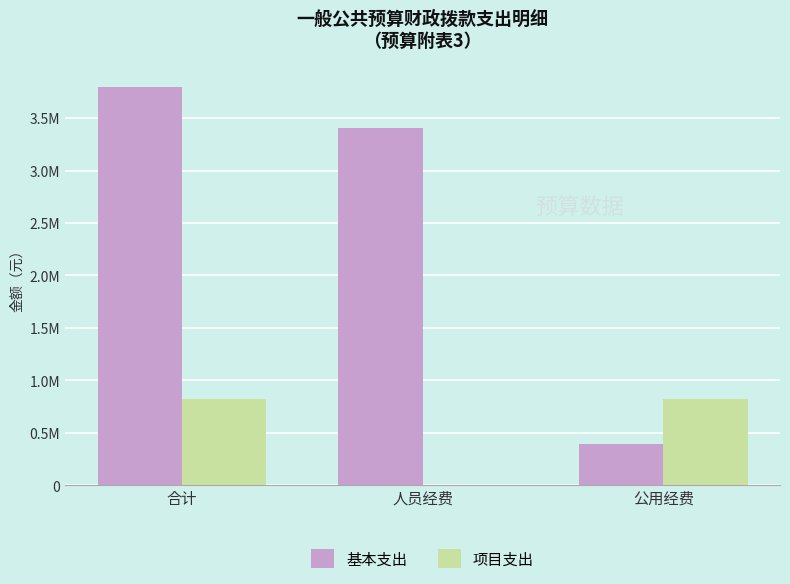

Reading left to right, list all the values displayed in this chart.

基本支出: 3796607.3	3406915.0	389692.3
项目支出: 822101.8	0.0	822101.8